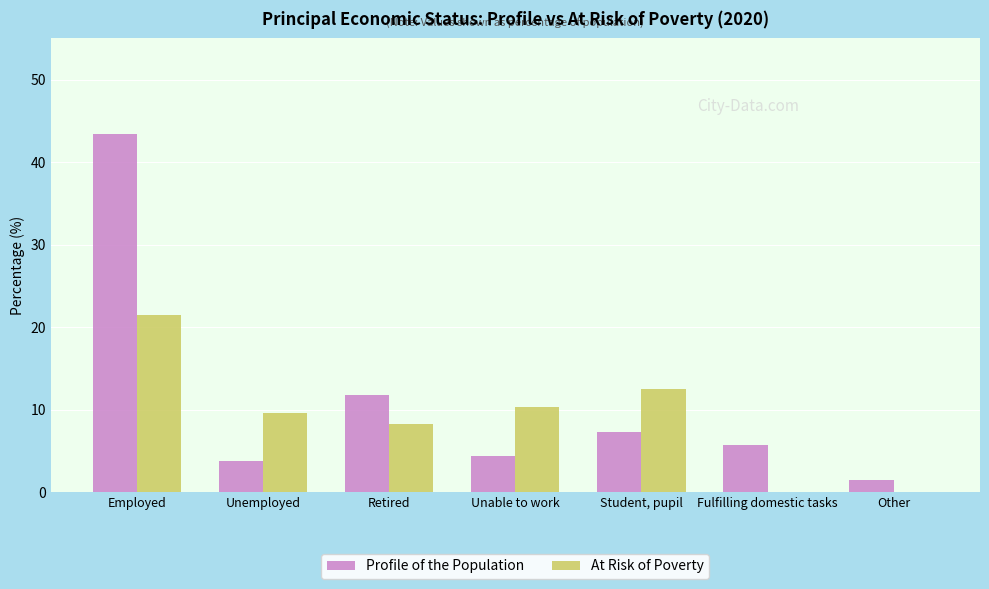

What is the spread (max minus min) of values at Unable to work?

5.9